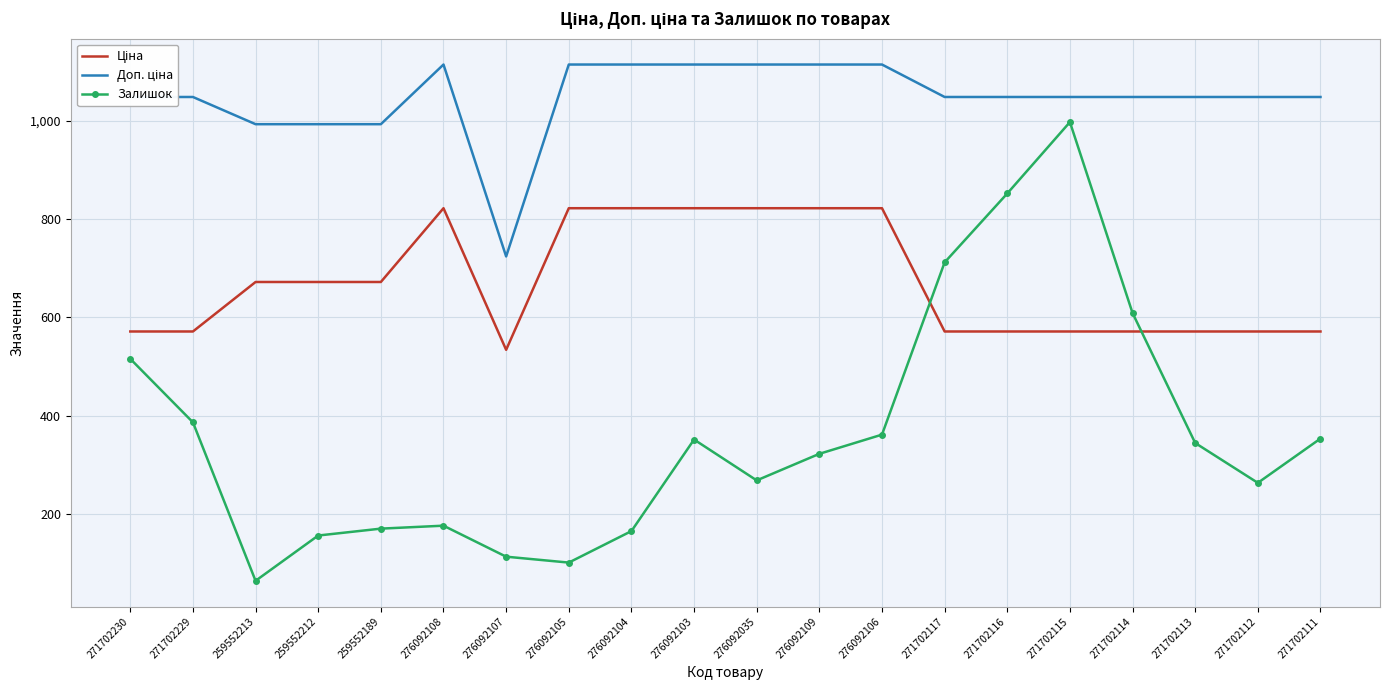

The Залишок series shows 130.8 at 271702230. True or false?

False